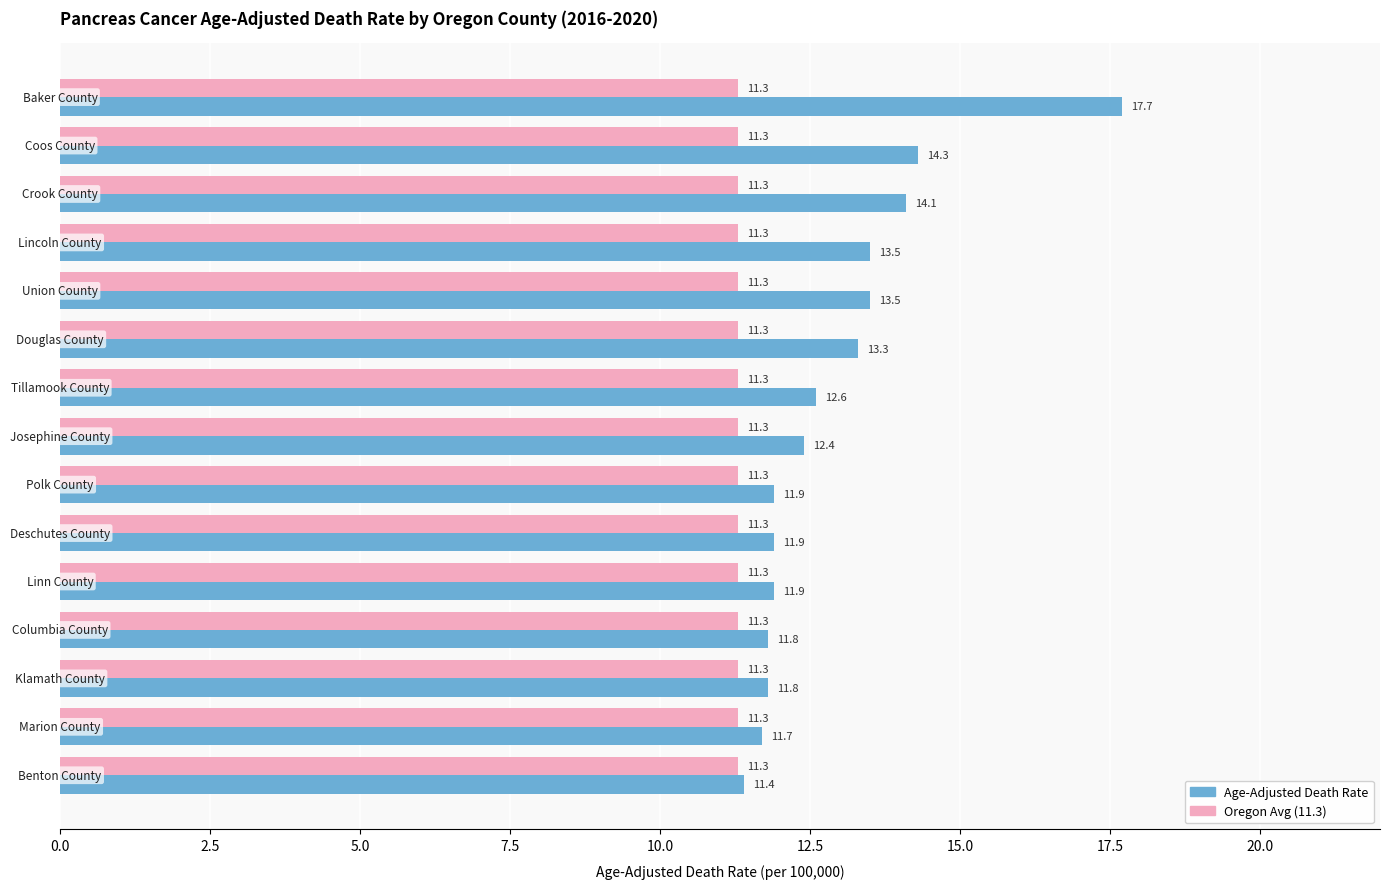

What is the average value of the Age-Adjusted Death Rate series?

12.9